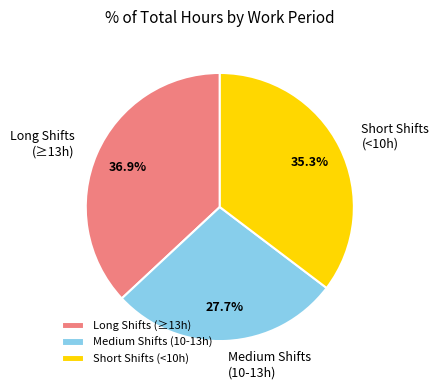

Which slice is the smallest?

Medium Shifts (10-13h)